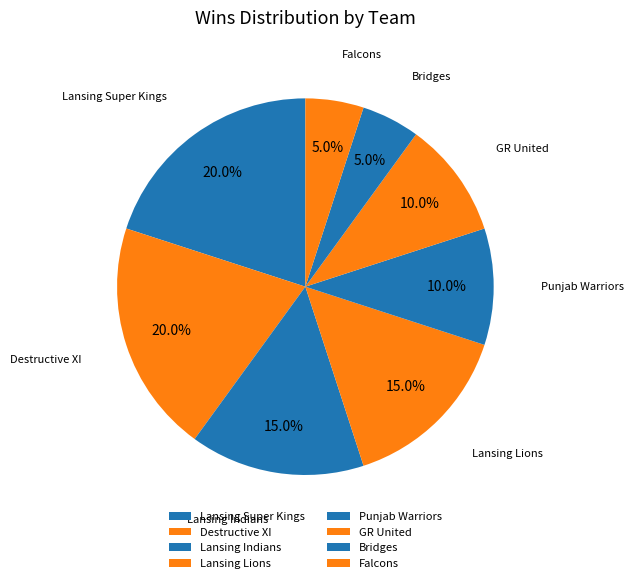

How many slices are in this pie chart?

8